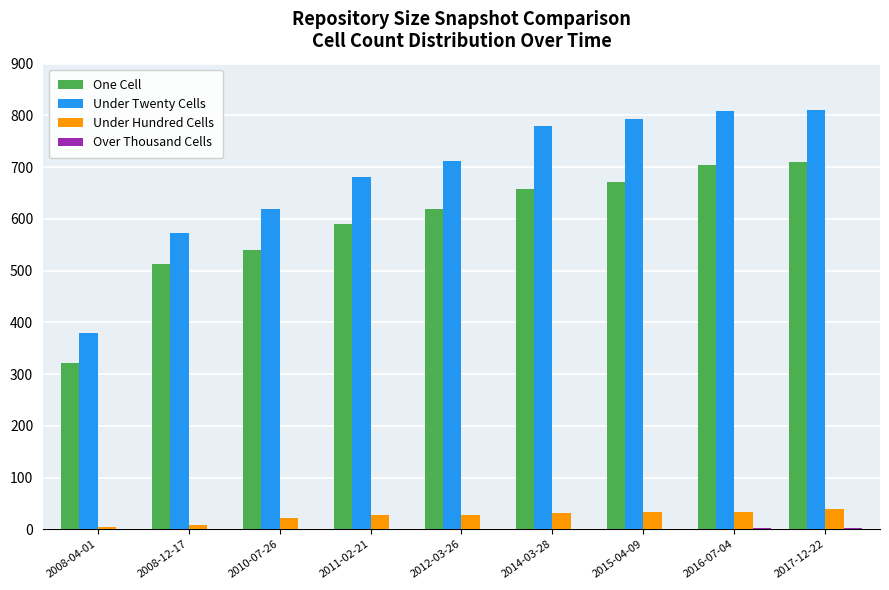

Which series changed the most between 2012-03-26 and 2016-07-04?

Under Twenty Cells